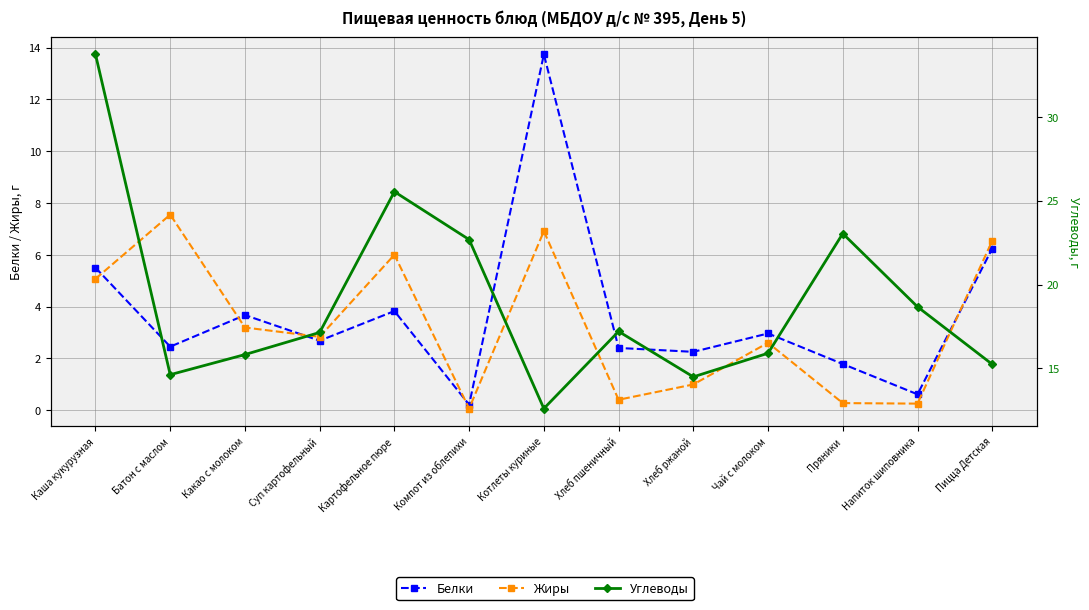

At how many categories does at least one series exceed 29?

1